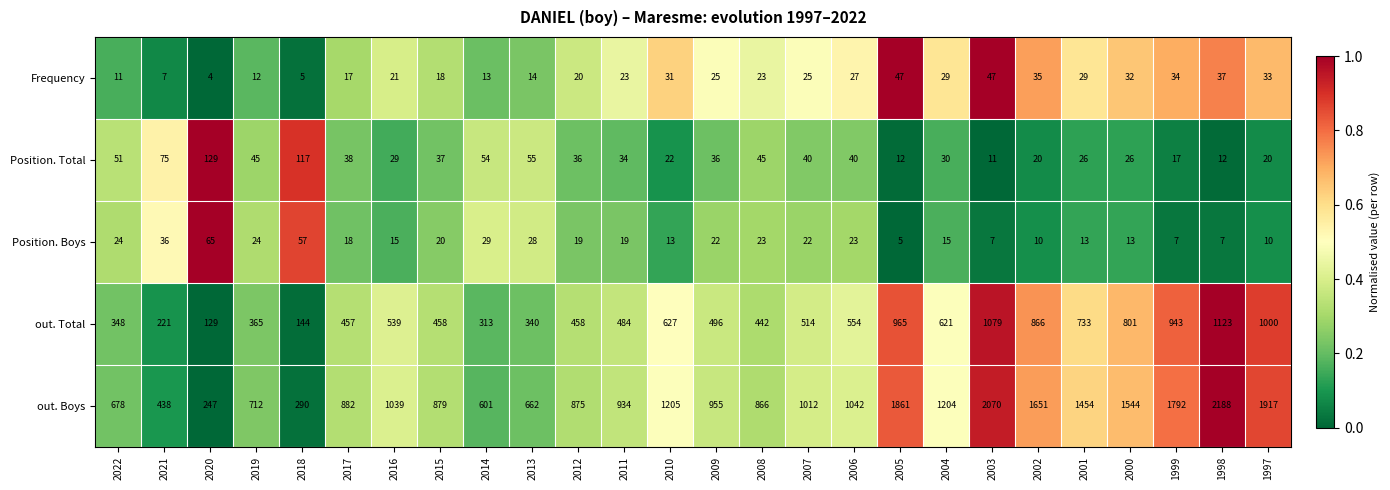

Which series has the largest total across all categories?

out. Boys